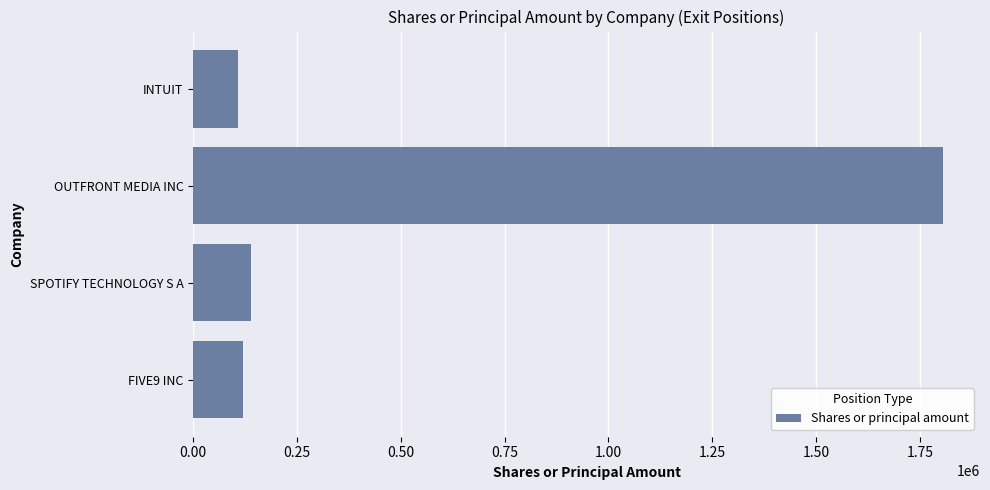

What value does the data have at INTUIT?

108279